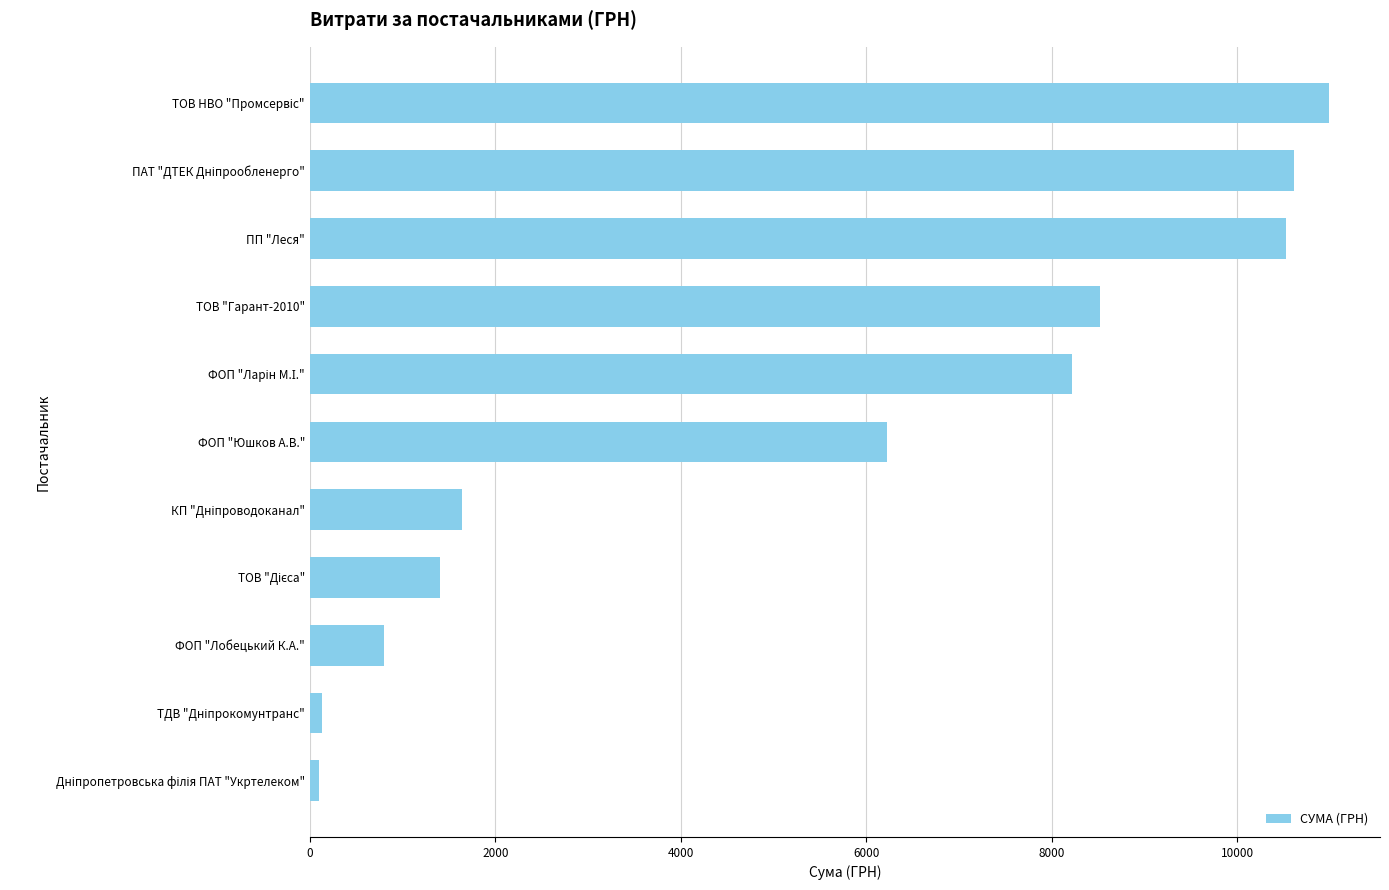

Approximately how many times larger is the value at ФОП "Юшков А.В." compared to ТОВ "Гарант-2010"?

0.7